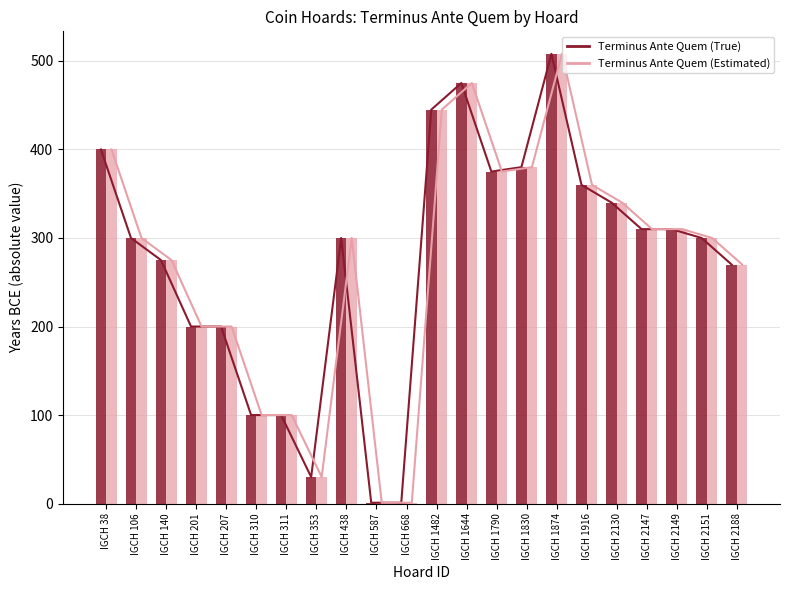

Which series has the largest range (max minus min)?

Terminus Ante Quem (True)